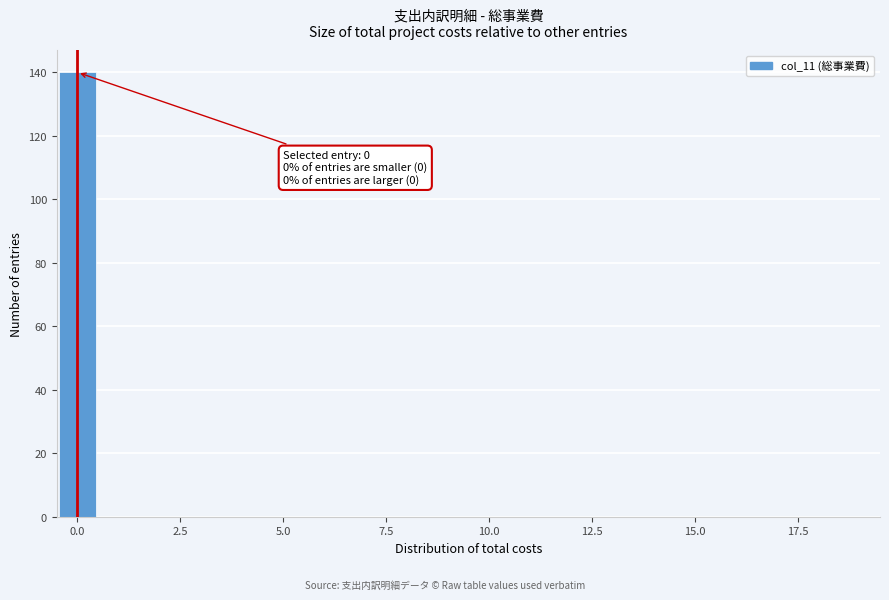

Around what value on the x-axis is the tallest bar? Give the approximate position of its centre, as read against the axis.

0.0